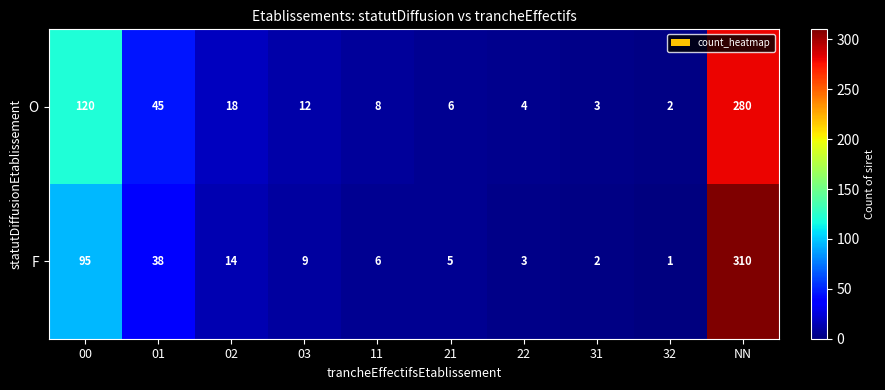

Reading left to right, list all the values displayed in this chart.

O: 00=120	01=45	02=18	03=12	11=8	21=6	22=4	31=3	32=2	NN=280
F: 00=95	01=38	02=14	03=9	11=6	21=5	22=3	31=2	32=1	NN=310